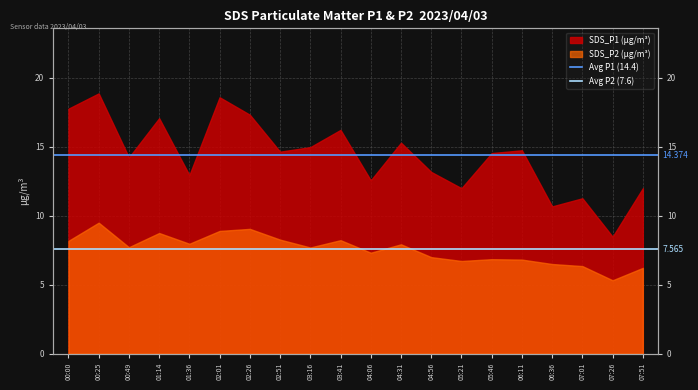

Between 00:25 and 00:00, which is larger?

00:25